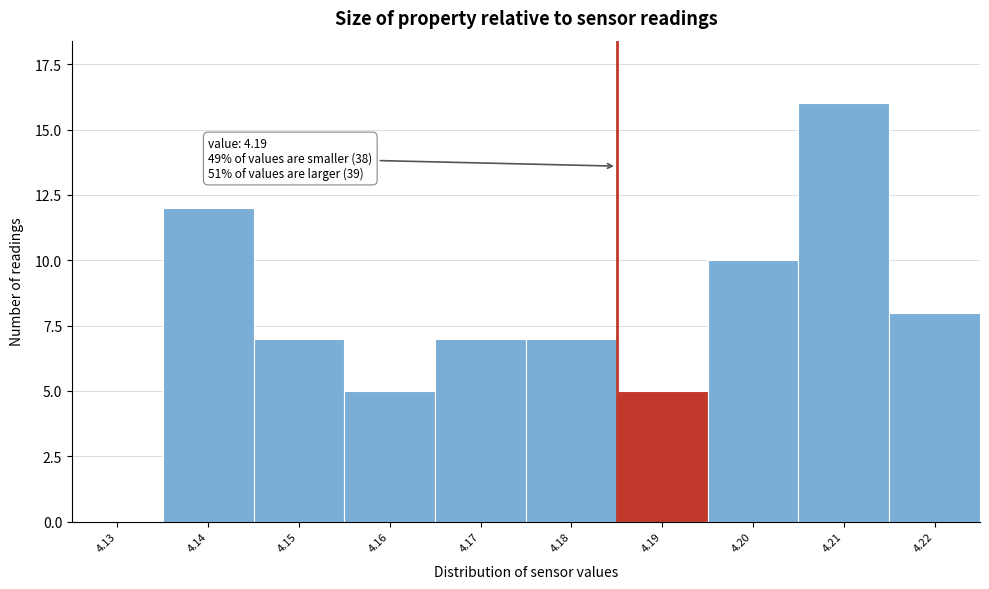

Reading left to right, extract all data points from this chart.

4.13=0	4.14=12	4.15=7	4.16=5	4.17=7	4.18=7	4.19=5	4.20=10	4.21=16	4.22=8